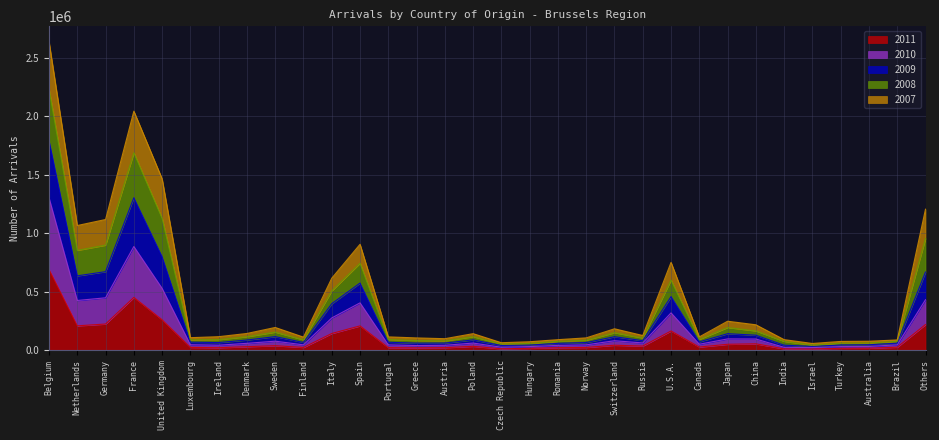

What are all the series names shown in the legend?

2011, 2010, 2009, 2008, 2007